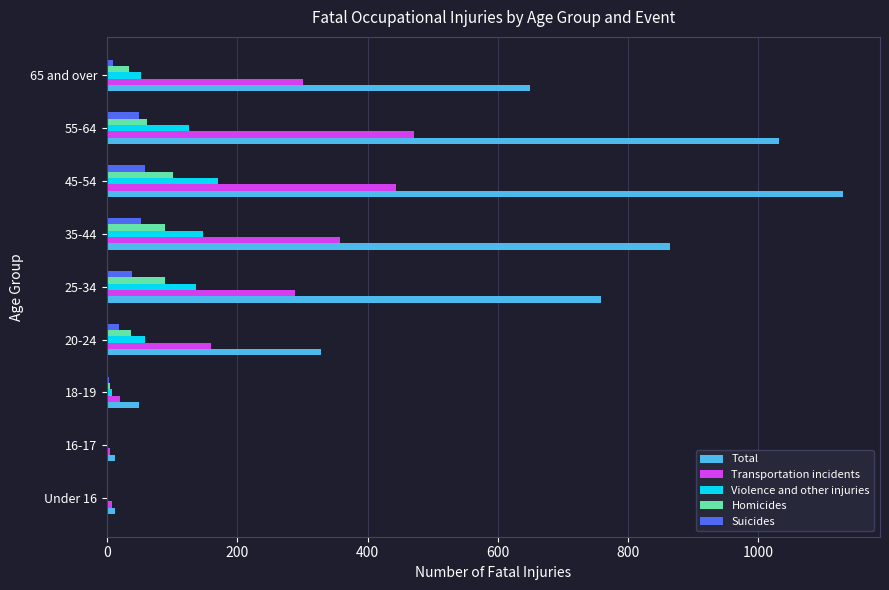

Between 18-19 and 65 and over, which series saw the biggest shift?

Total